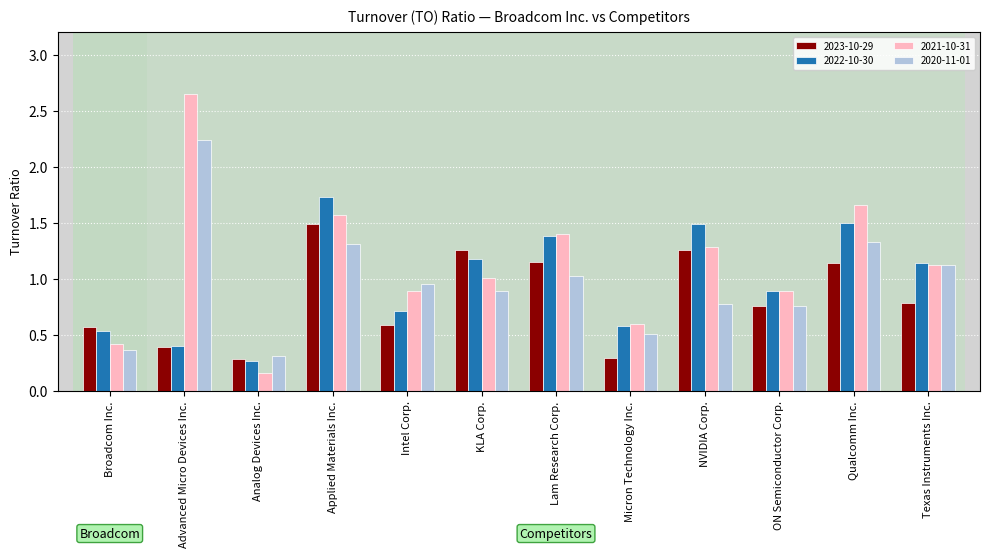

True or false: 2021-10-31 has a value of 1.2 at Intel Corp..

False